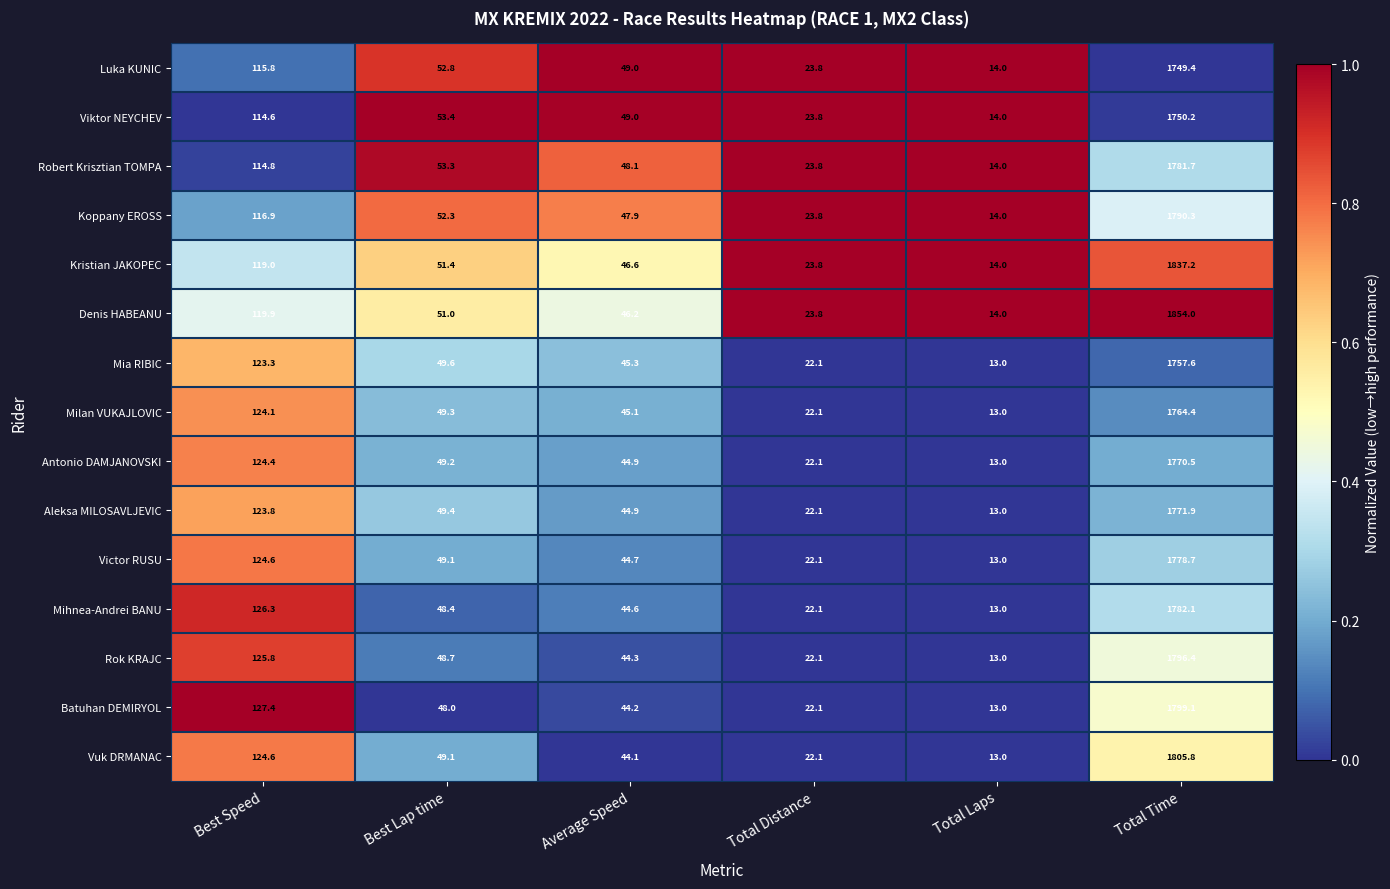

Rank the series by their maximum value, from highest to lowest.

Denis HABEANU, Kristian JAKOPEC, Vuk DRMANAC, Batuhan DEMIRYOL, Rok KRAJC, Koppany EROSS, Mihnea-Andrei BANU, Robert Krisztian TOMPA, Victor RUSU, Aleksa MILOSAVLJEVIC, Antonio DAMJANOVSKI, Milan VUKAJLOVIC, Mia RIBIC, Viktor NEYCHEV, Luka KUNIC